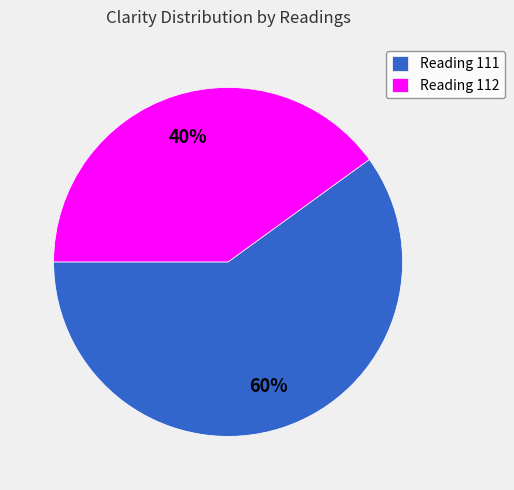

Is it true that Reading 112 is 27% of the pie?

False